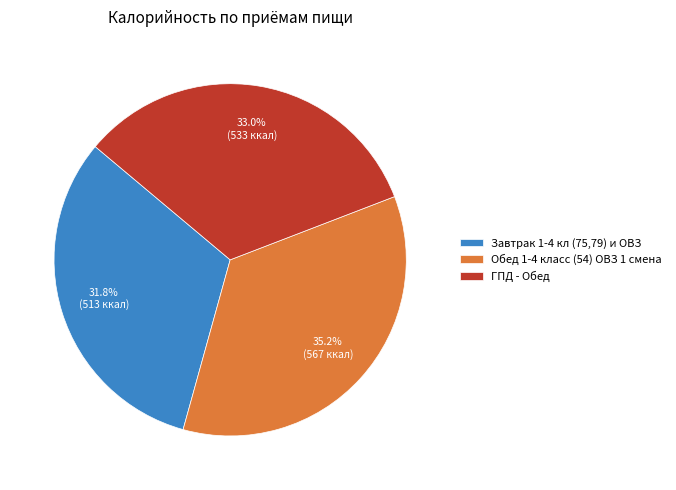

The Обед 1-4 класс (54) ОВЗ 1 смена slice represents 35% of the pie. True or false?

True